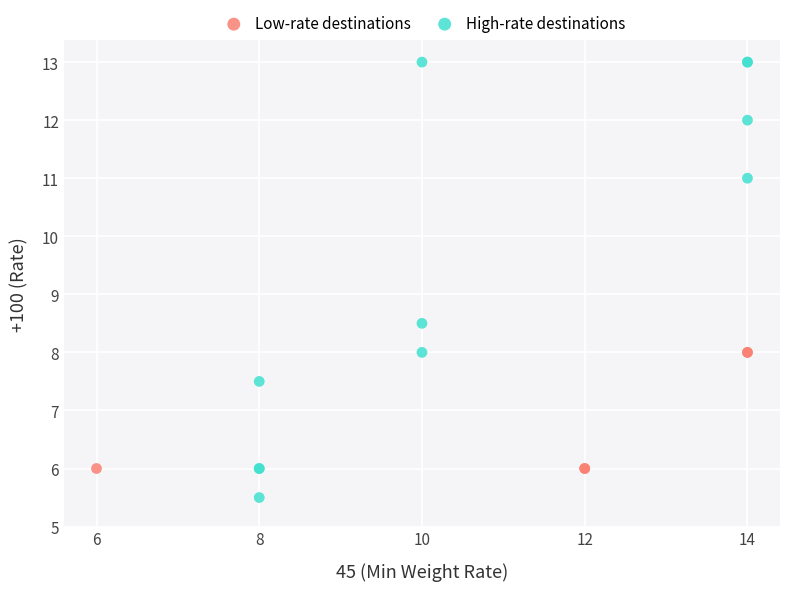

Which series contains the lowest Y value?

High-rate destinations